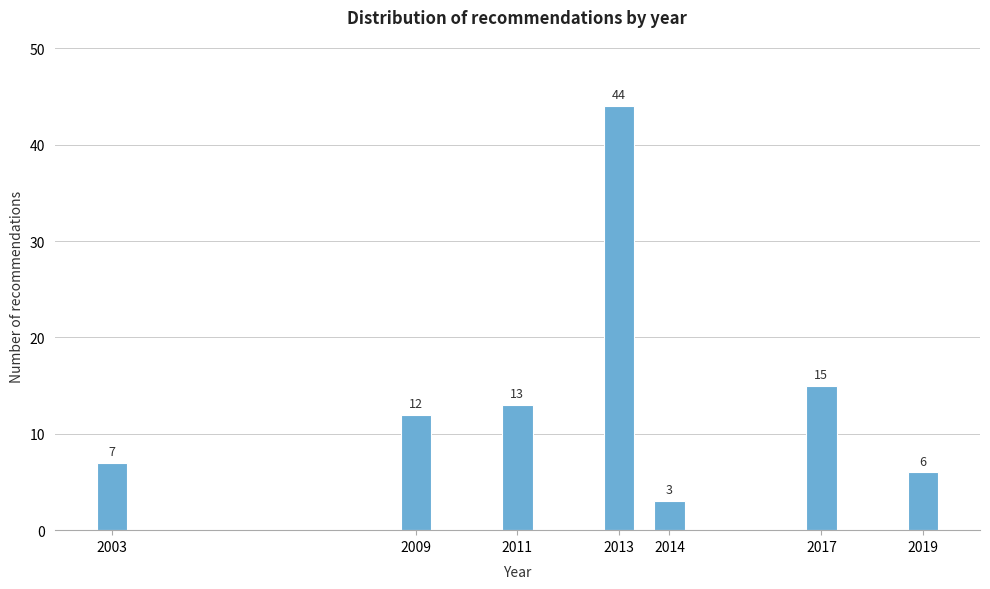

Reading right to left, what are all the values shown in this chart?

6	15	3	44	13	12	7